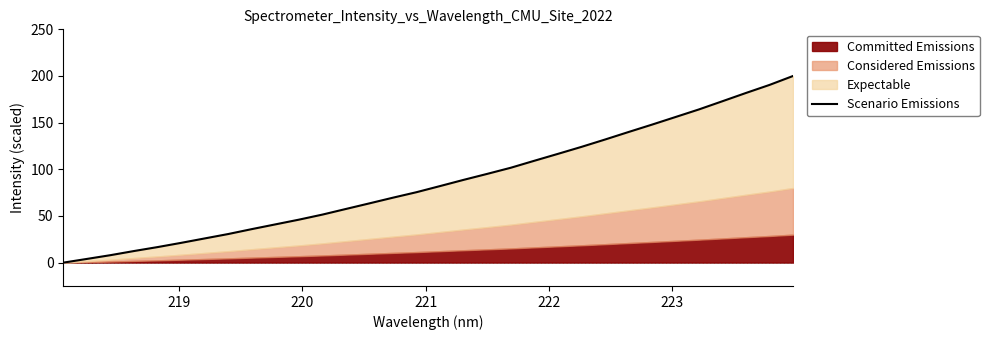

What is the value of the 23rd point from the left?

124.0